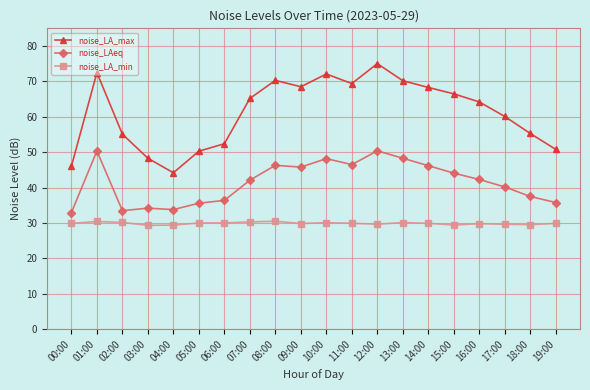

What are all the series names shown in the legend?

noise_LA_max, noise_LAeq, noise_LA_min